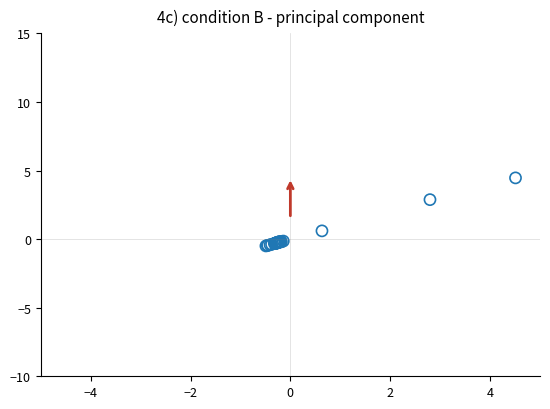

What Y value in the scatter plot is closest to 1?

0.6